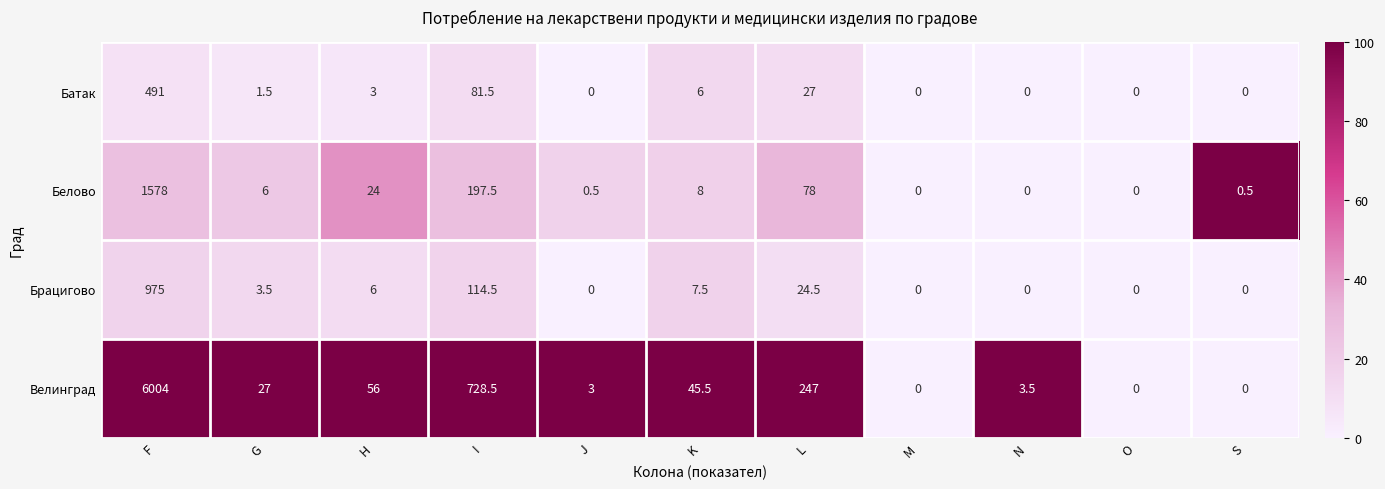

Rank the series by their maximum value, from highest to lowest.

Велинград, Белово, Брацигово, Батак